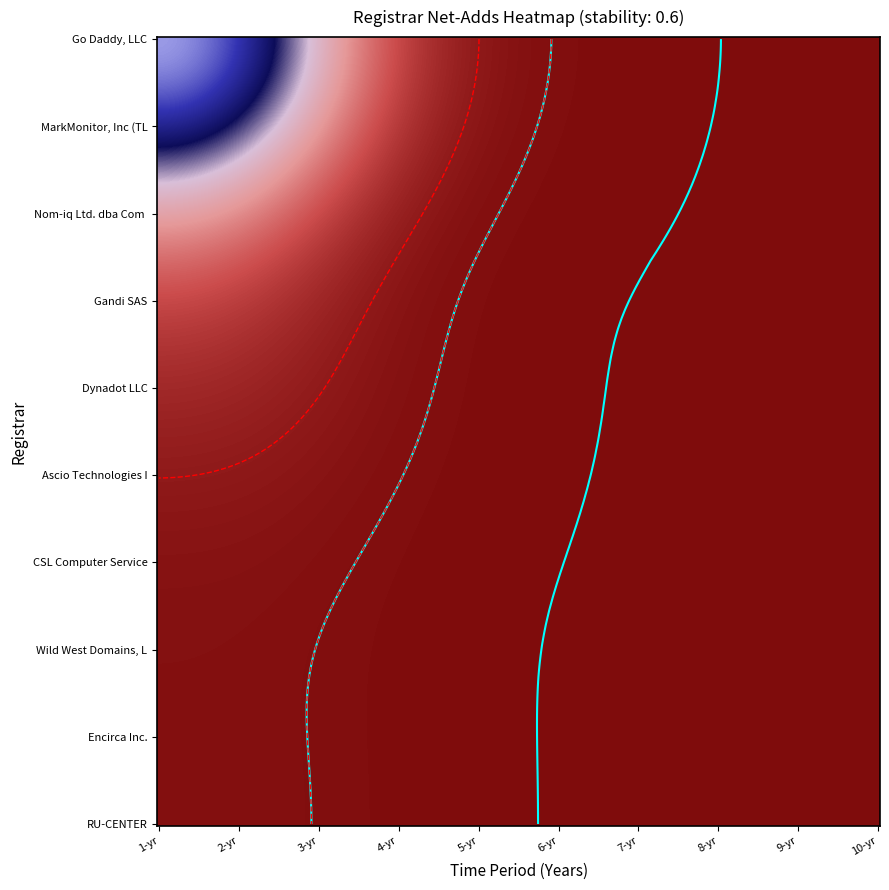

At net-adds-9-yr, list the series in order from smallest to largest.

Go Daddy, LLC, MarkMonitor, Inc (TLDs), Nom-iq Ltd. dba Com Laude, Gandi SAS, Dynadot LLC, Ascio Technologies Inc., CSL Computer Service, Wild West Domains, LLC, Encirca Inc., RU-CENTER